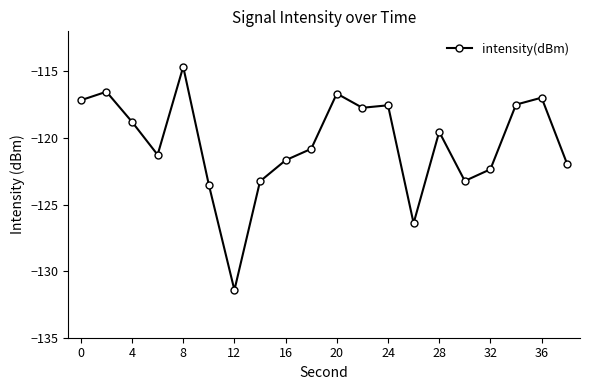

What is the maximum value shown in the chart?

-114.7